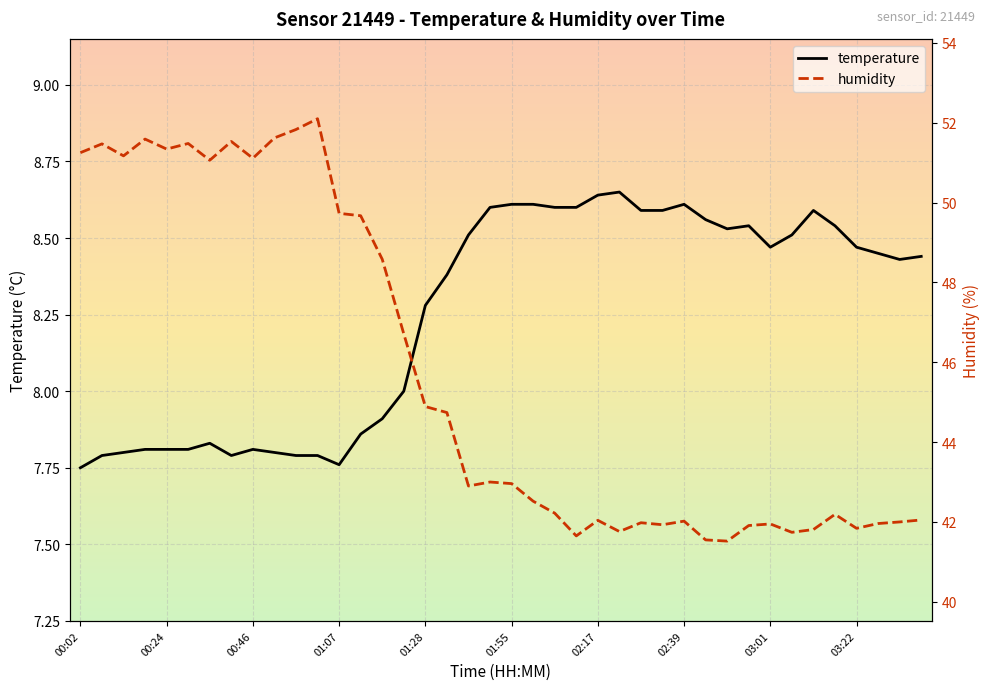

What is the value of the temperature point at the 28th from the left?

8.6